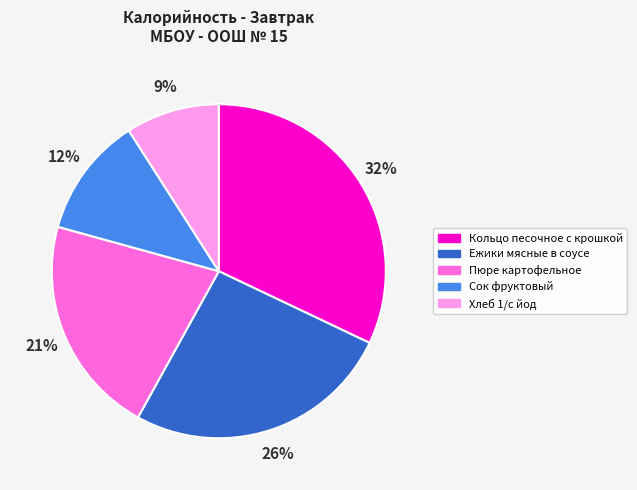

To the nearest percent, what is the combined percentage of Сок фруктовый and Кольцо песочное с крошкой?

44%